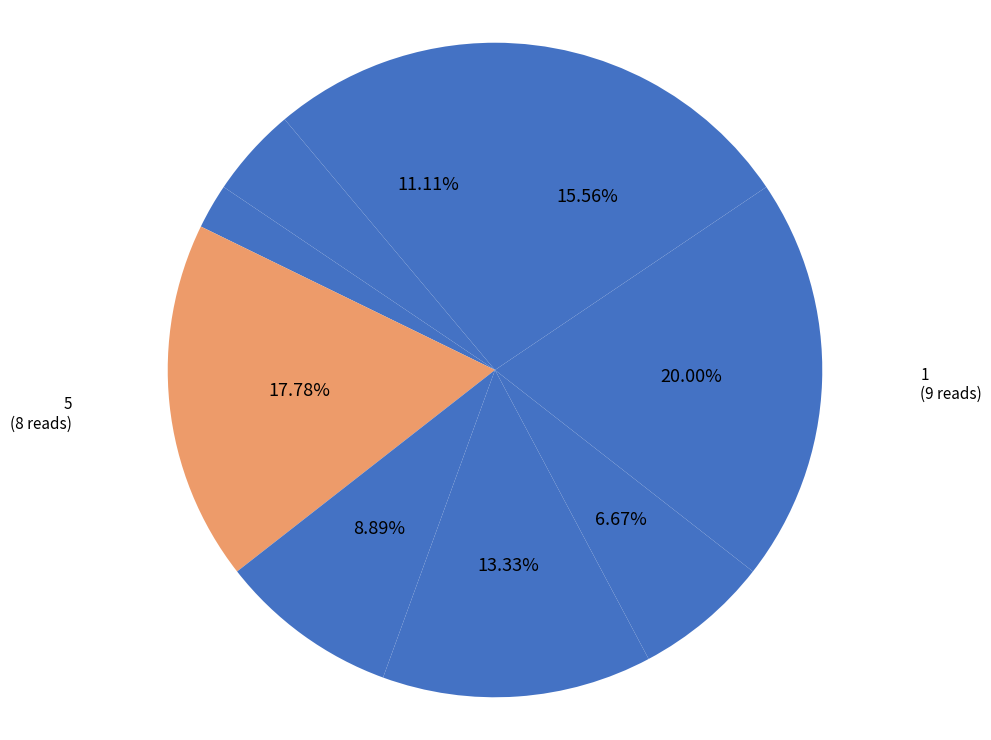

How many slices are in this pie chart?

9